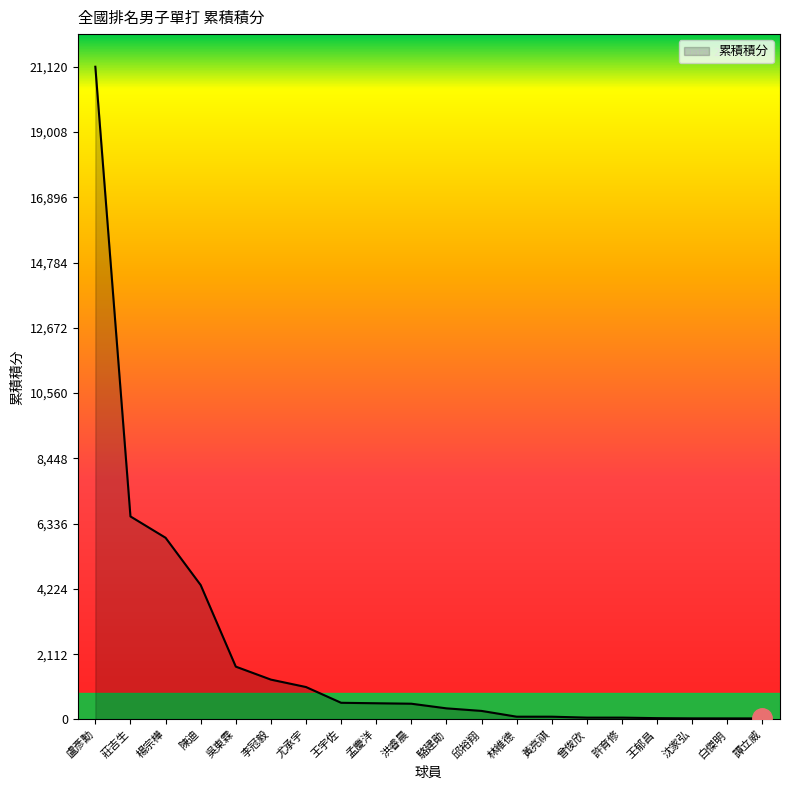

What is the maximum value shown in the chart?

21120